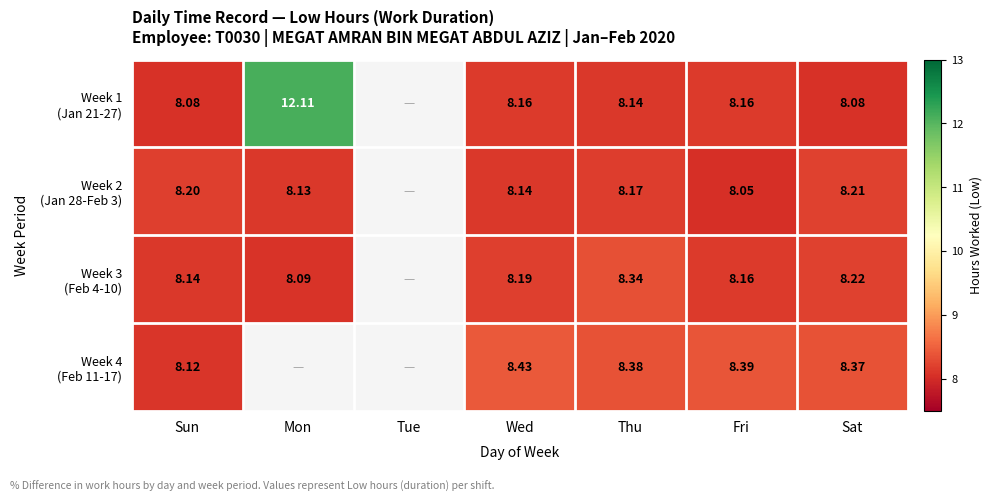

Which has a higher value, Sun or Mon?

Mon